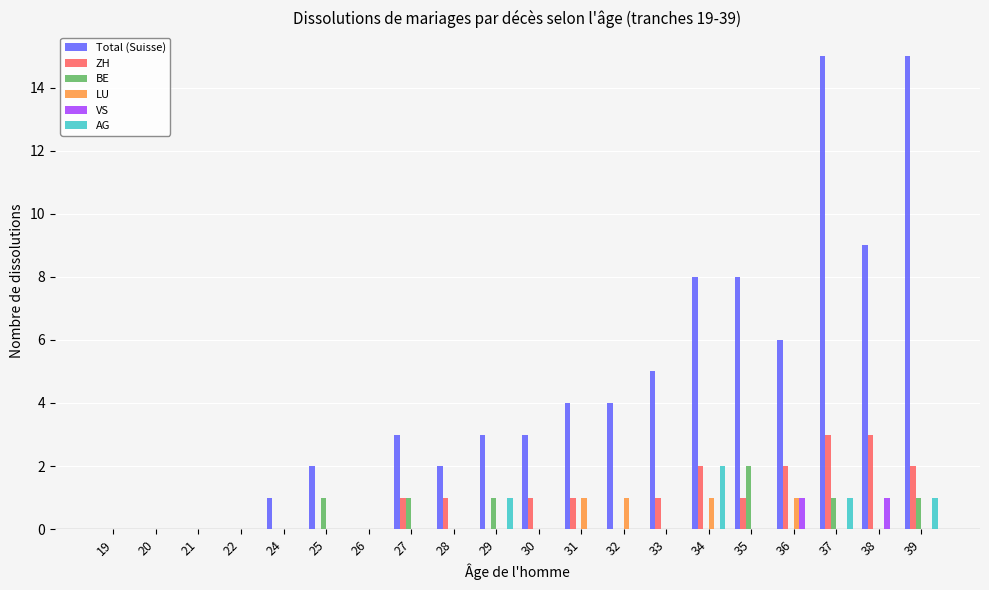

What is the sum of all ZH values?

18